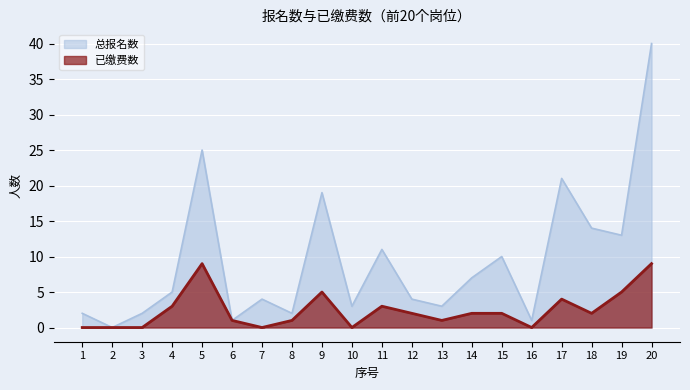

How many series are shown in this chart?

2